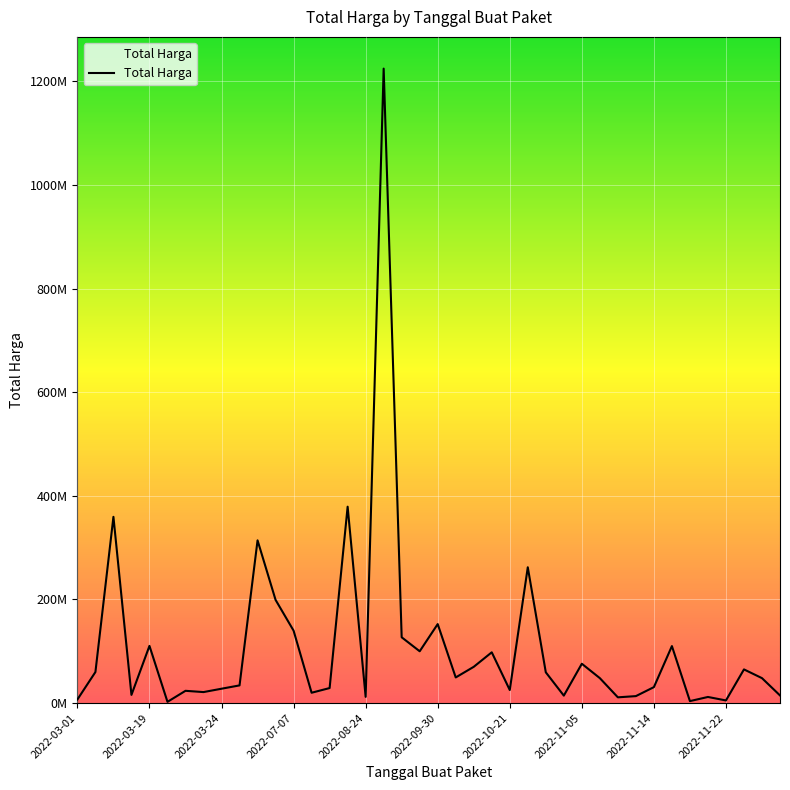

Does the chart have visible grid lines?

Yes